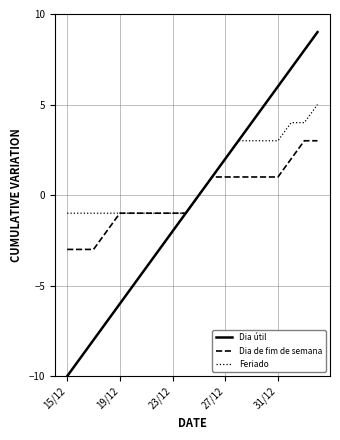

Rank the series by their maximum value, from highest to lowest.

Dia útil, Feriado, Dia de fim de semana